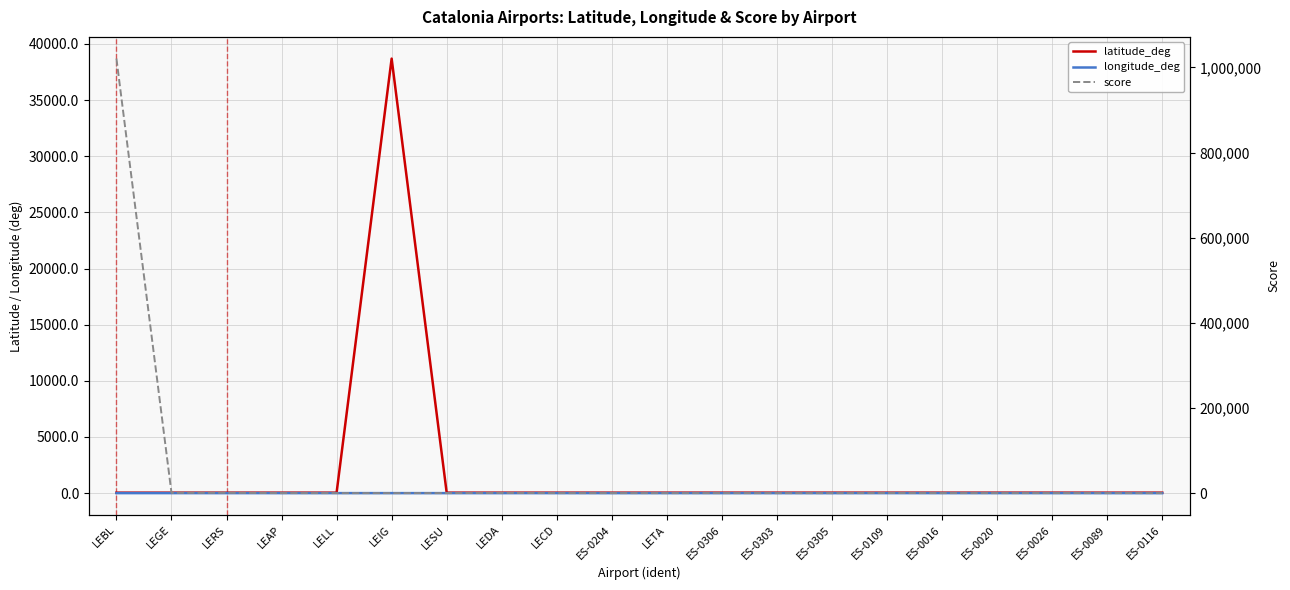

What is the sum of all latitude_deg values?

39486.2